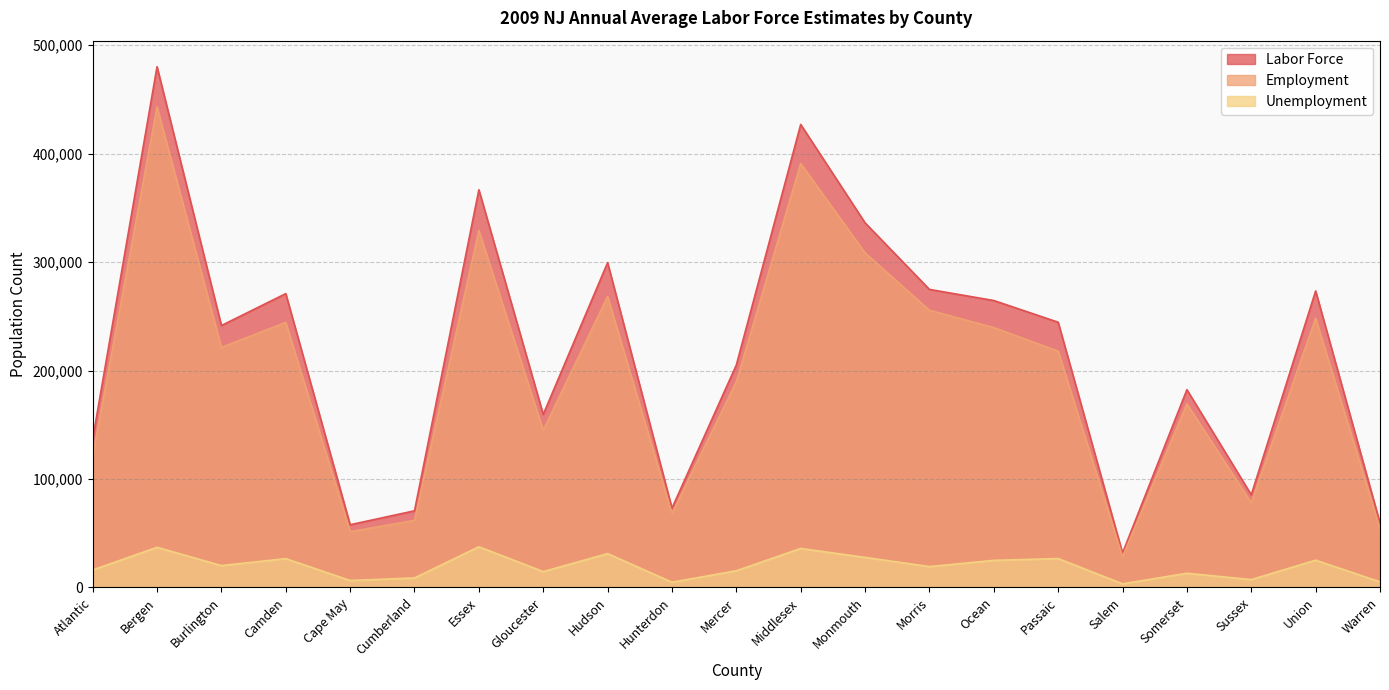

List the series in order of their peak value, highest first.

Labor Force, Employment, Unemployment